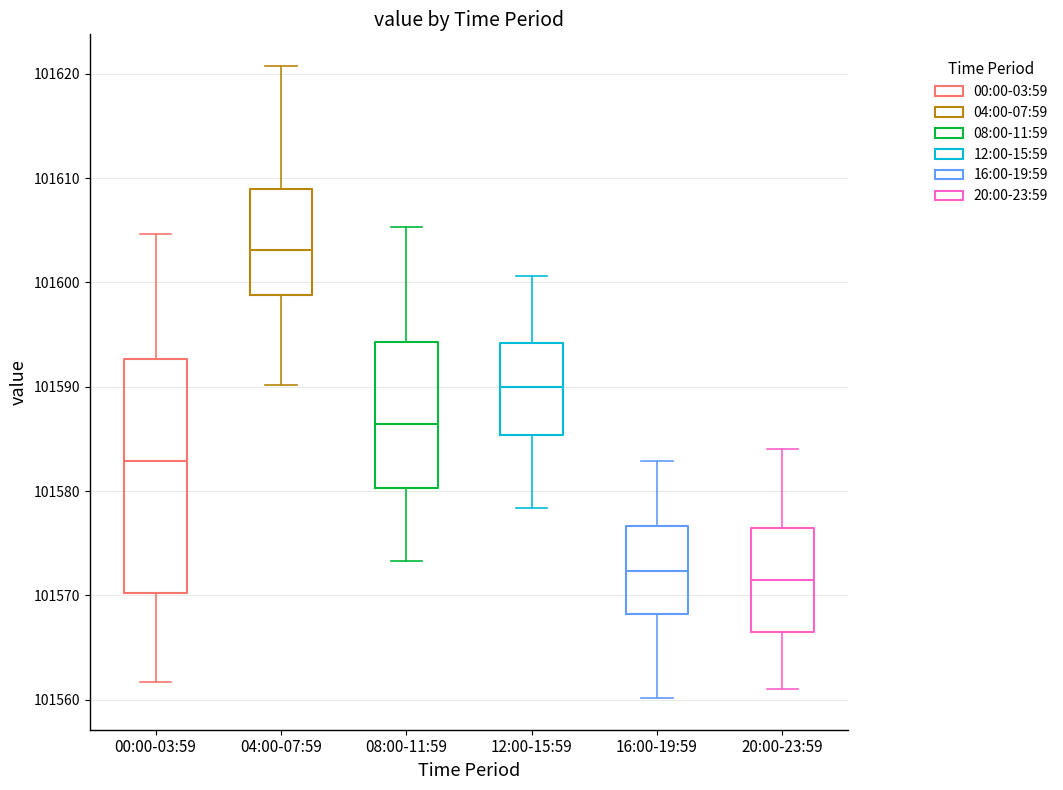

Where is the upper edge of the box for 08:00-11:59 on the y-axis? The values are not printed on the chart, so give them approximately, as read against the axis.

101594